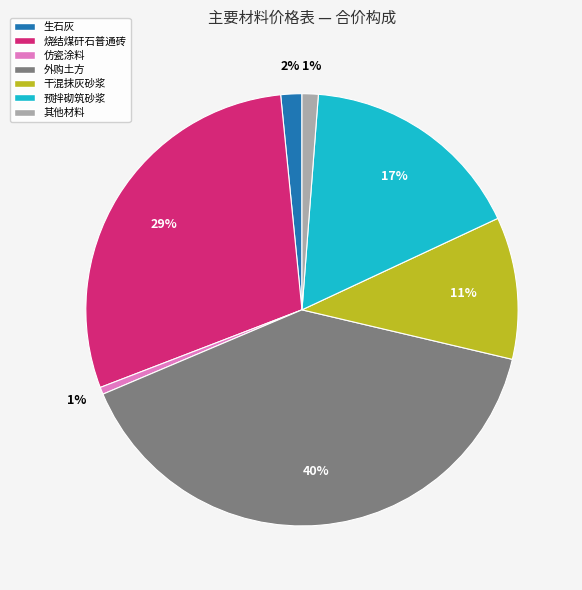

Is there any slice that represents more than half of the pie?

No